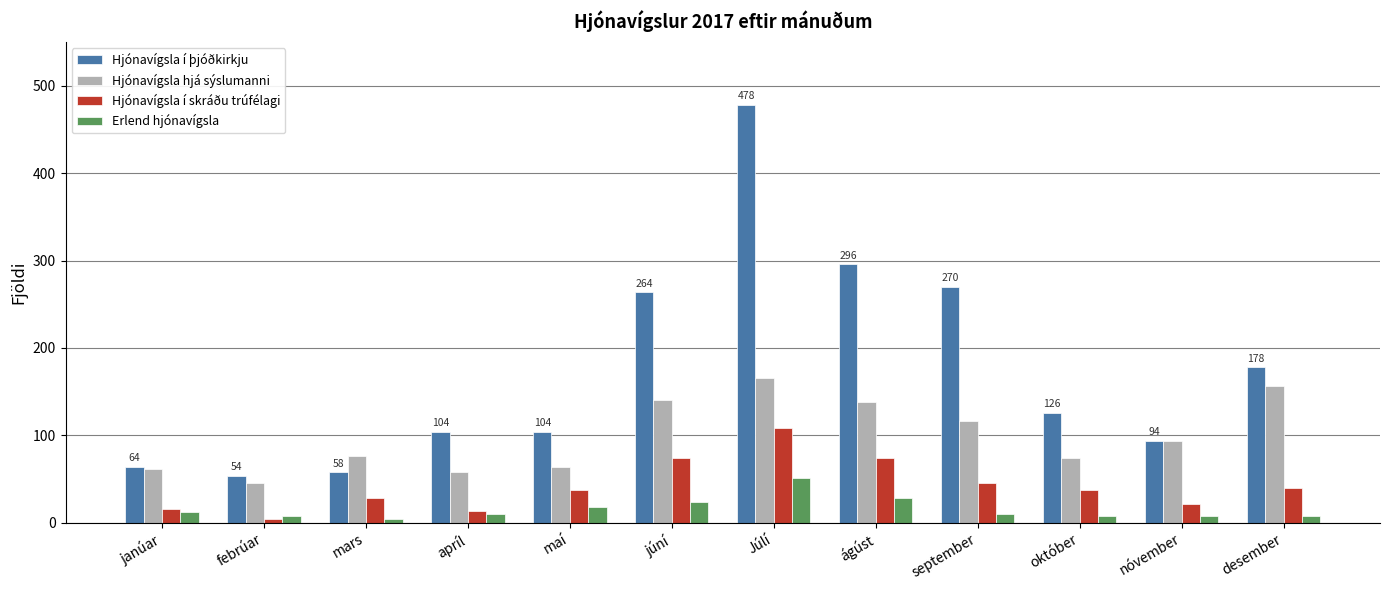

What is the difference between the highest and lowest values at Júlí?

427